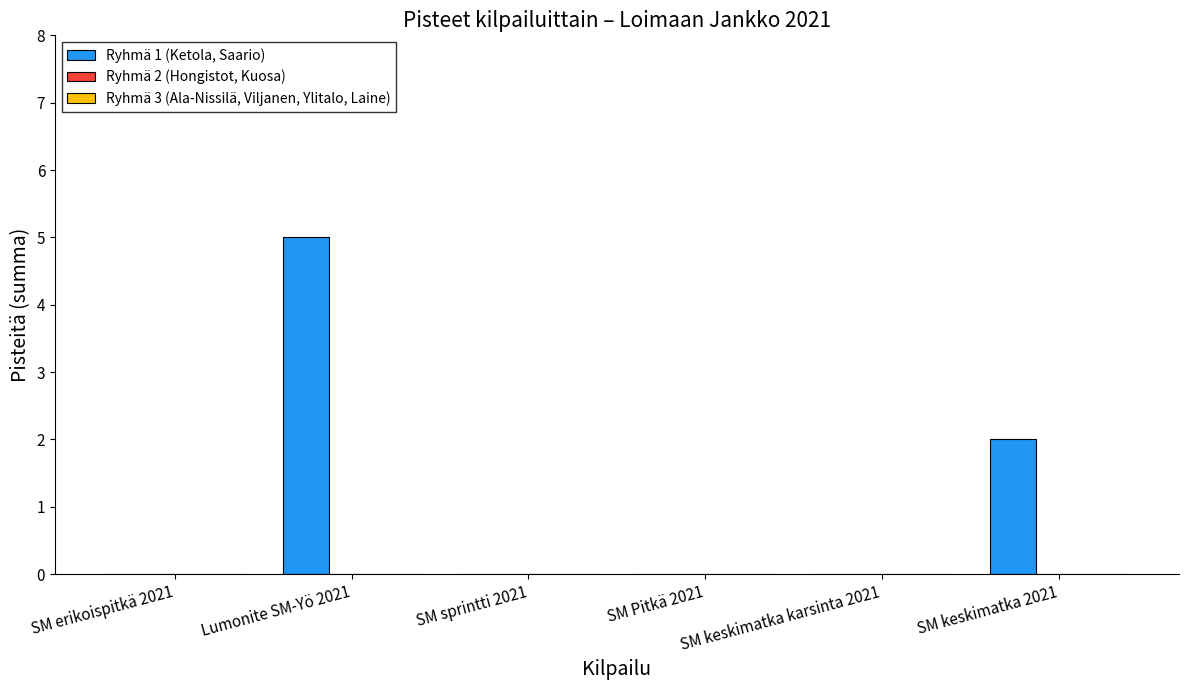

What is the greatest value displayed?

5